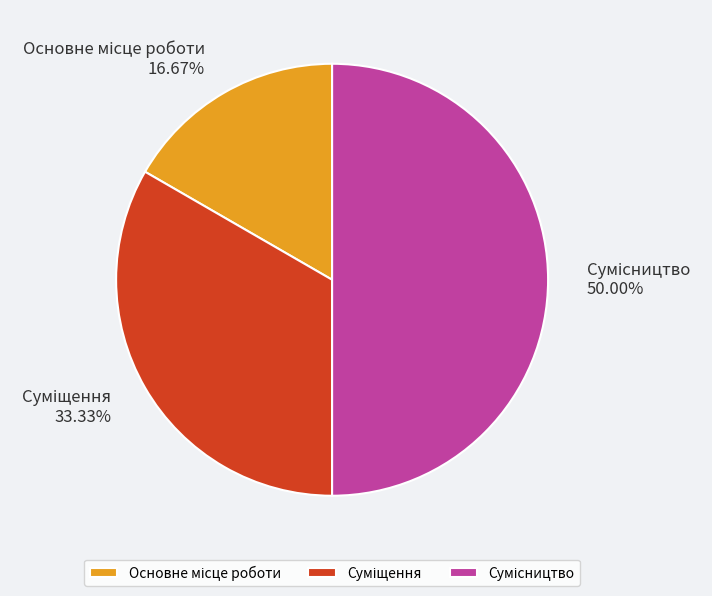

How many slices are in this pie chart?

3